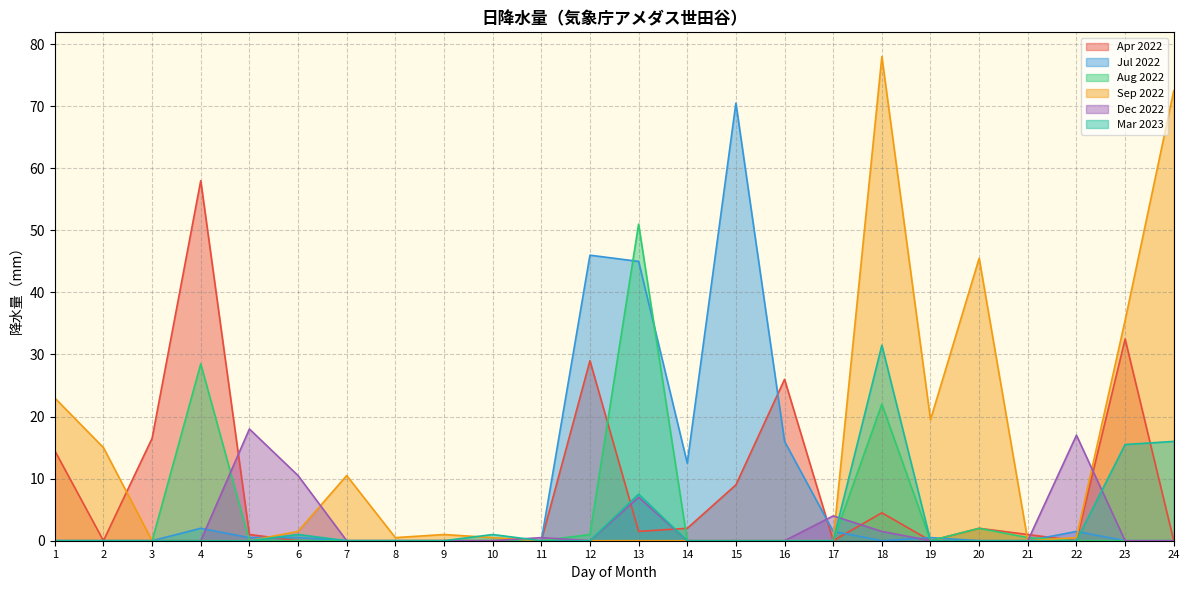

Which has a higher value, 11 or 14?

14